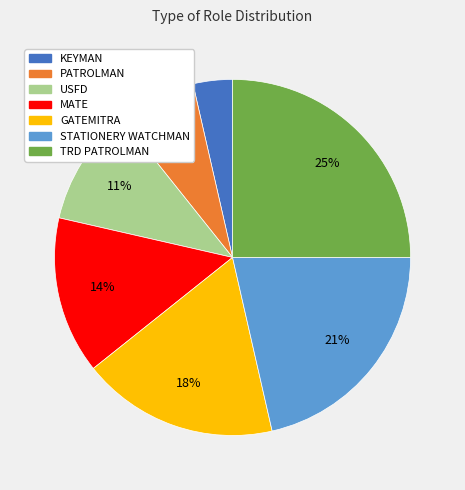

Approximately how many times larger is the value at GATEMITRA compared to TRD PATROLMAN?

0.7